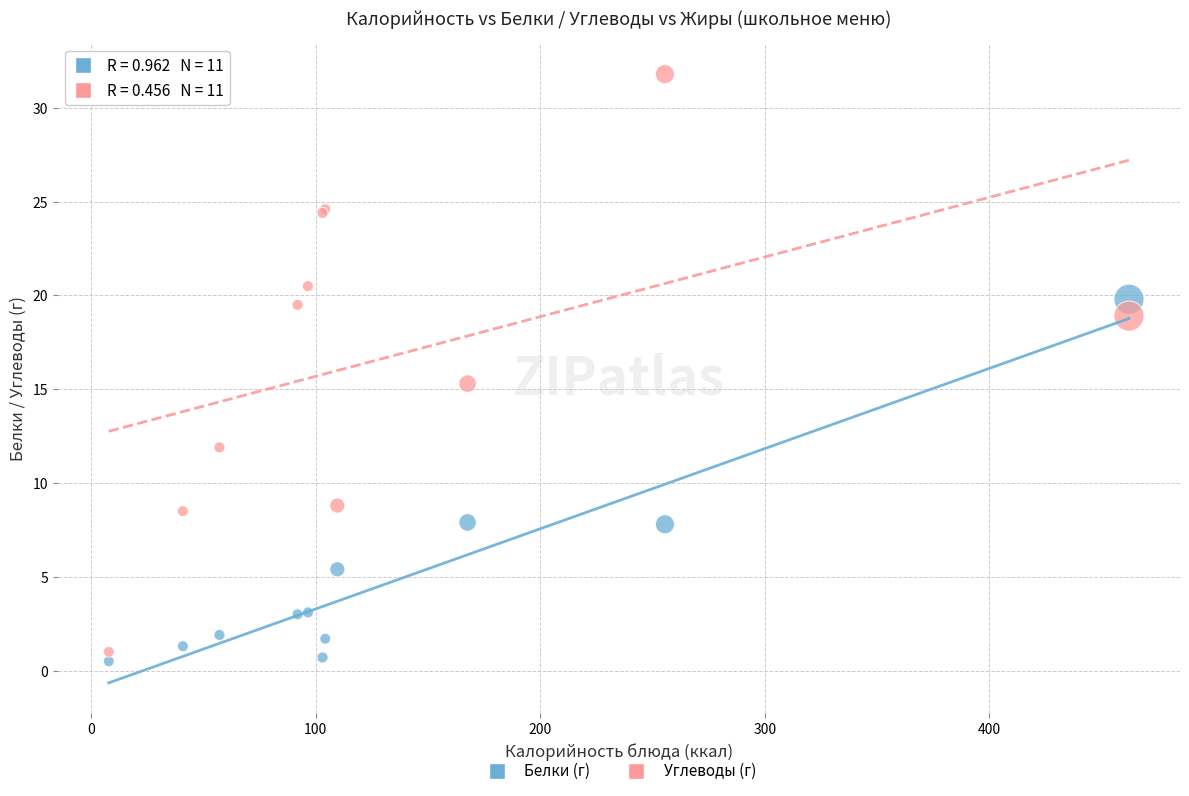

Across all series, what Y value is closest to 16?

15.3